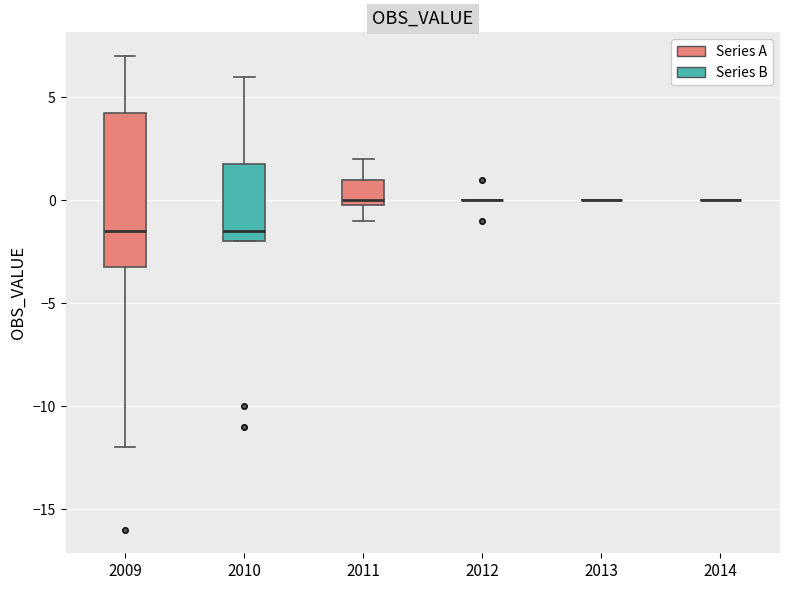

Where does the median line of the box at x = 2009 sit on the y-axis? The values are not printed on the chart, so give them approximately, as read against the axis.

-1.5